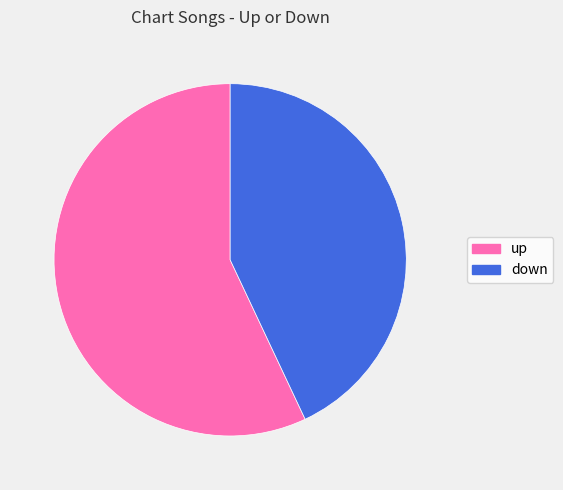

Is down the majority of the pie?

No